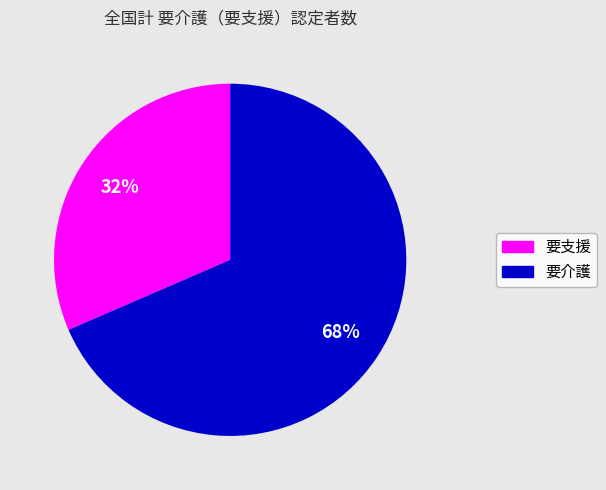

To the nearest percent, what is the average slice percentage?

50%